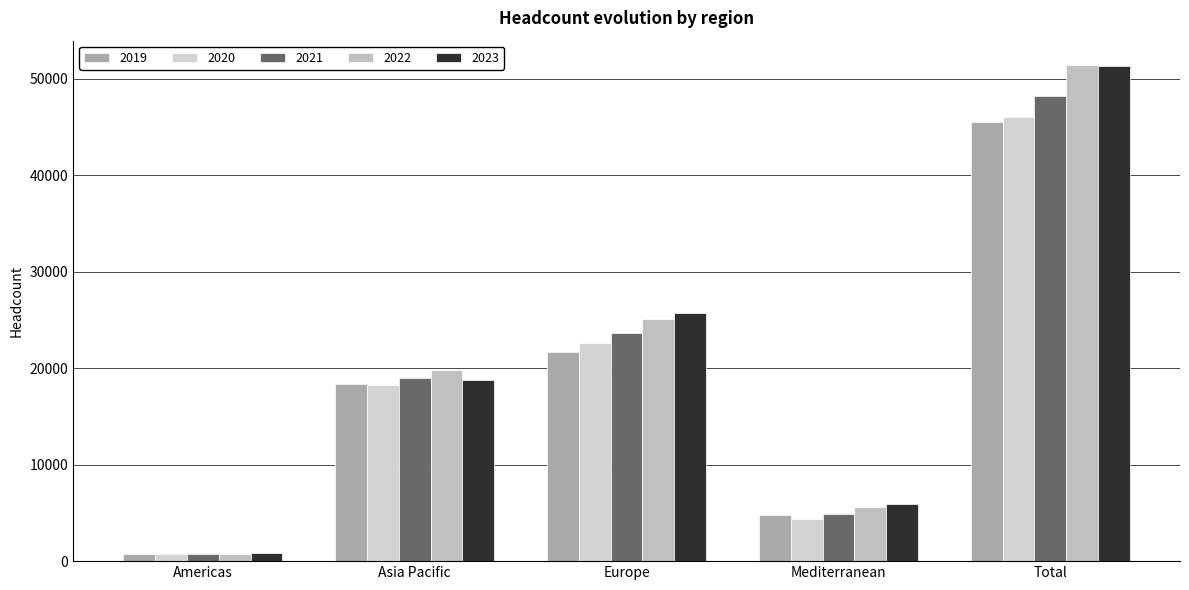

How many series are shown in this chart?

5